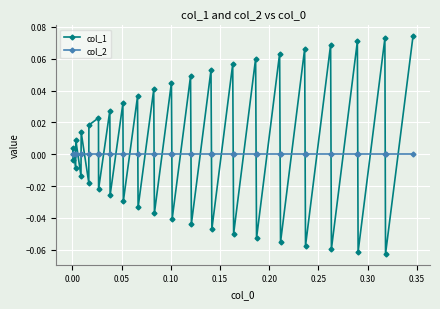

Rank the series by their maximum value, from lowest to highest.

col_2, col_1